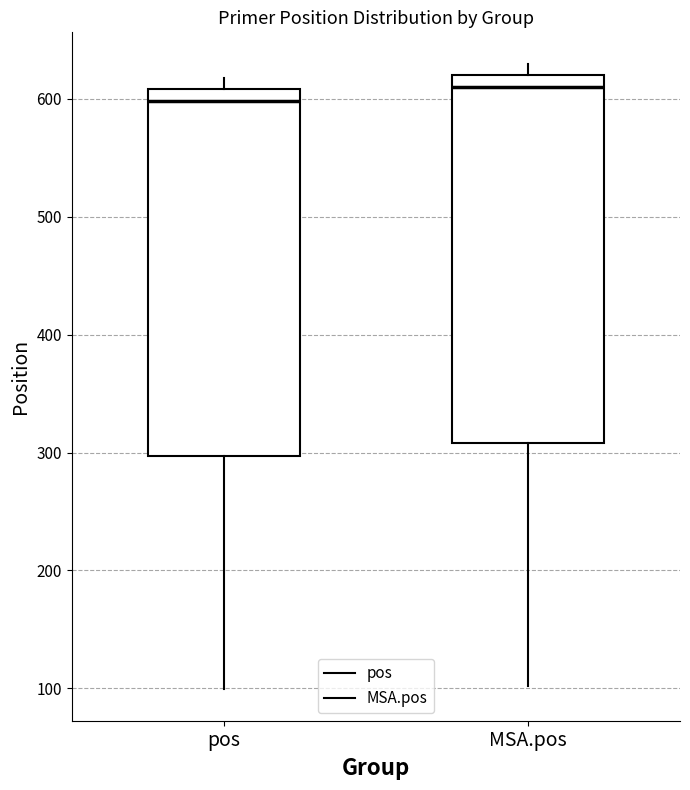

Which box has the highest median line?

MSA.pos